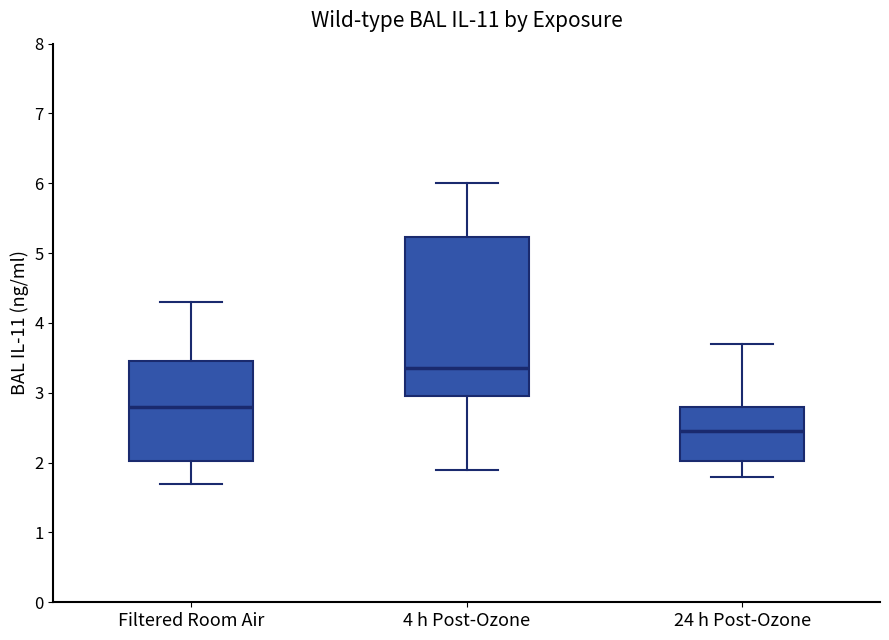

Which box's median line is the highest?

4 h Post-Ozone